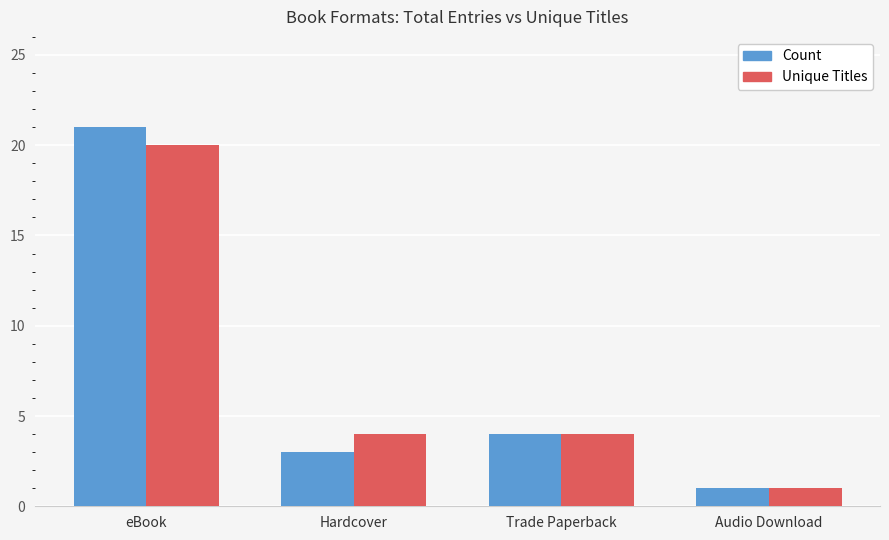

Where is Count nearest to the value 11?

Trade Paperback